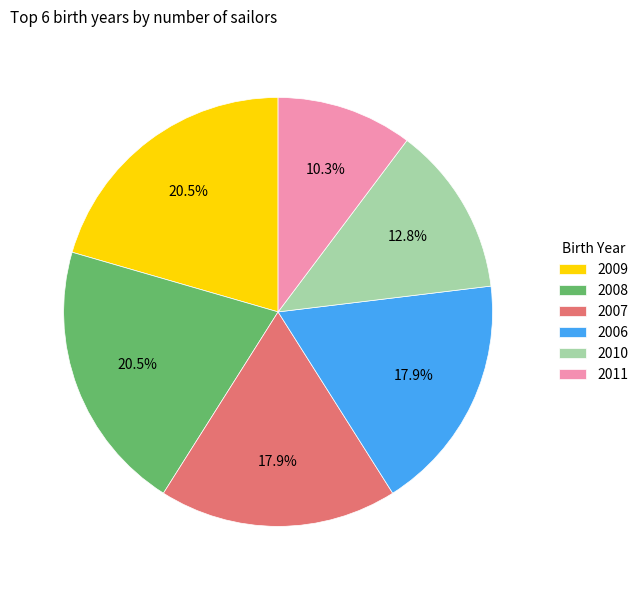

How many slices are in this pie chart?

6